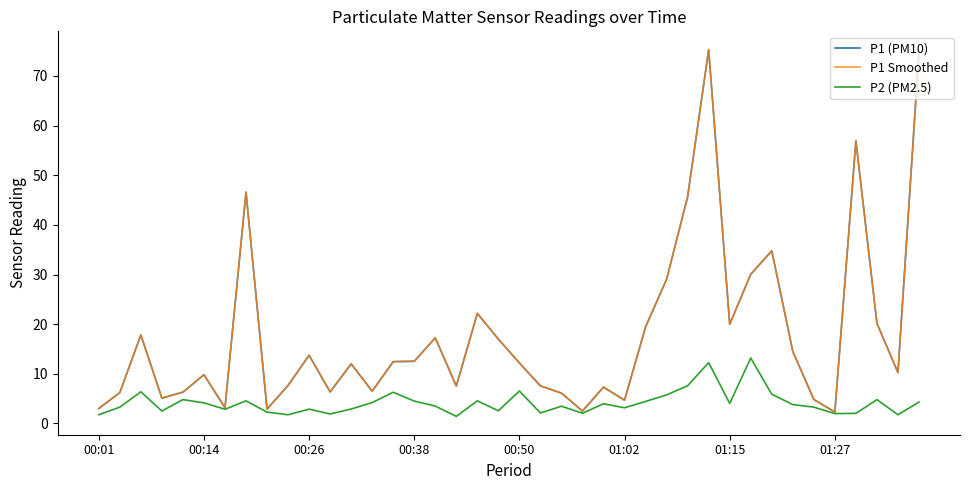

Rank the series by their maximum value, from highest to lowest.

P1 (PM10), P1 Smoothed, P2 (PM2.5)